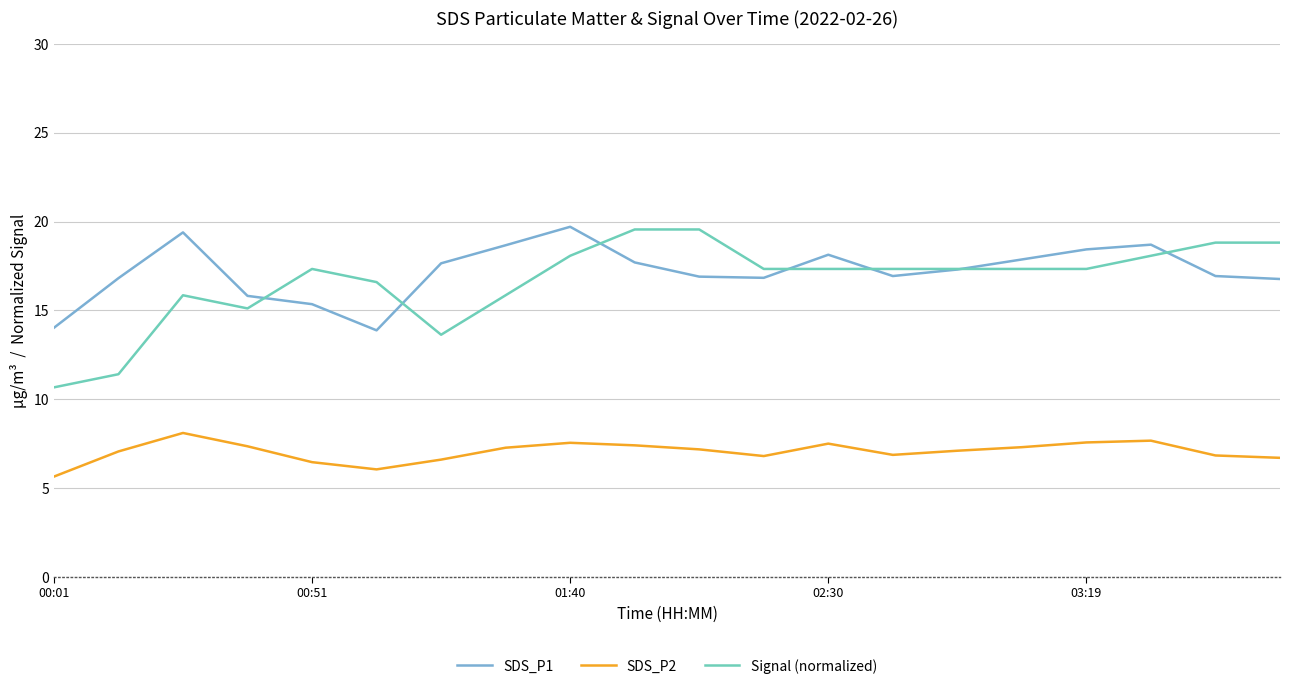

True or false: SDS_P2 and Signal (normalized) cross at least once.

False